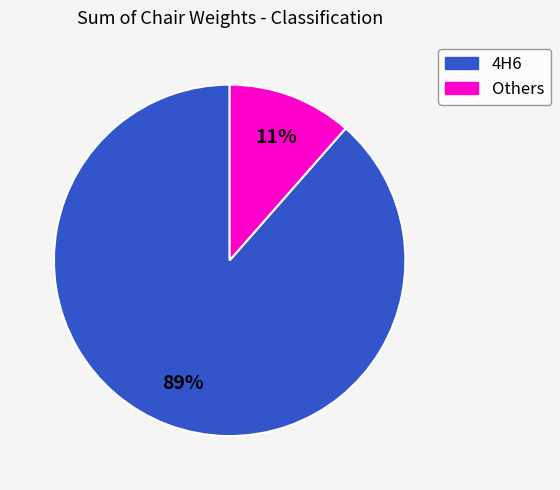

To the nearest percent, what is the average slice percentage?

50%